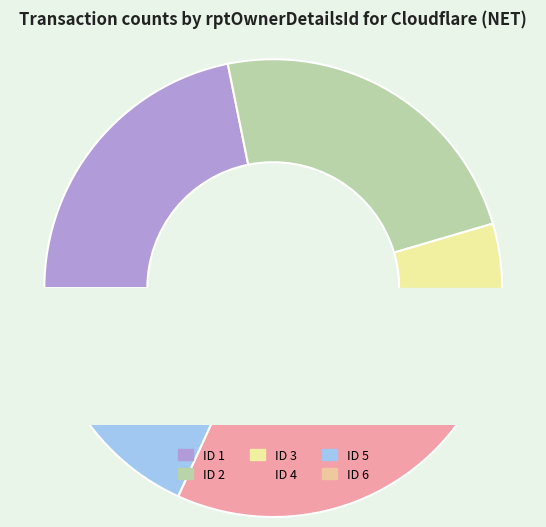

Is the sum of rptOwnerDetailsId_3 and rptOwnerDetailsId_5 greater than half?

No